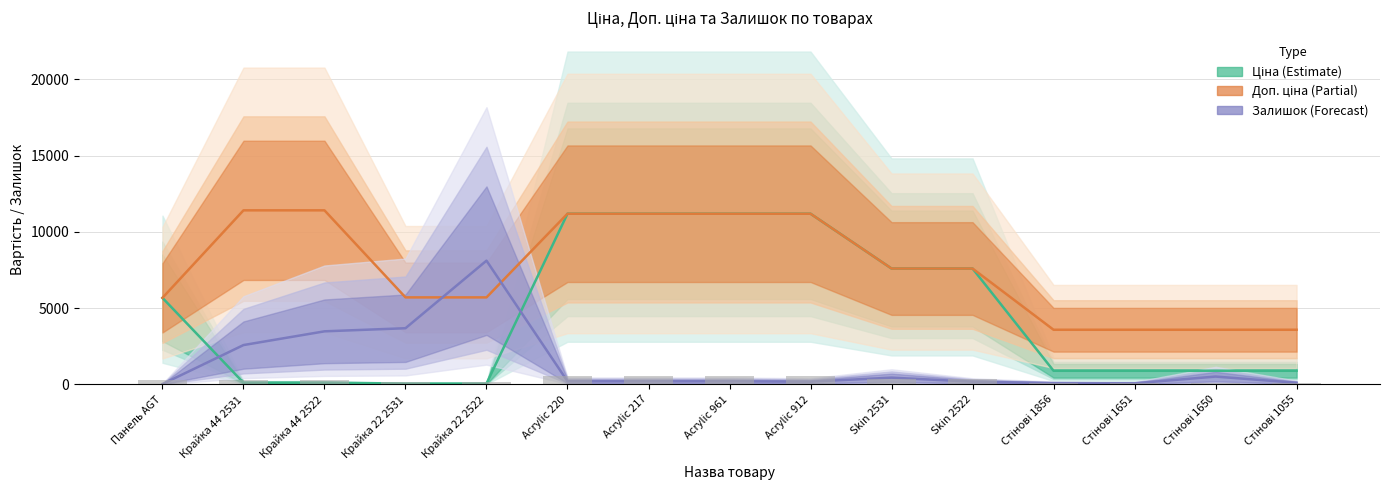

What is the average value of the Залишок series?

1338.4